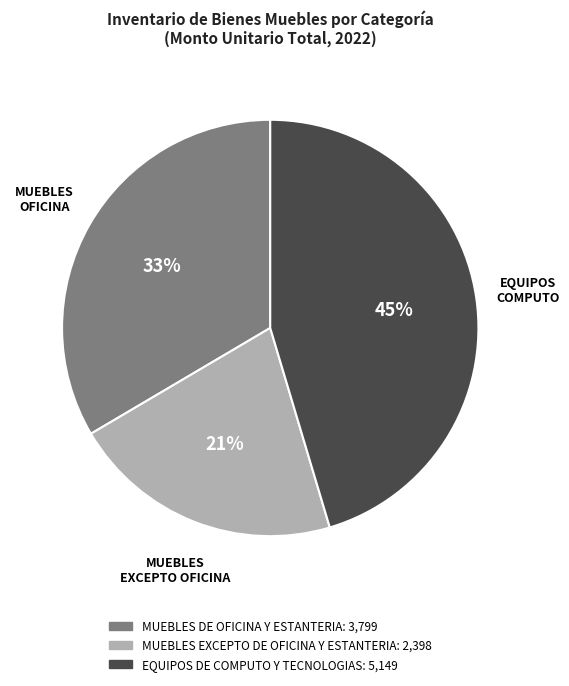

Which category has the smallest portion of the pie?

MUEBLES EXCEPTO DE OFICINA Y ESTANTERIA